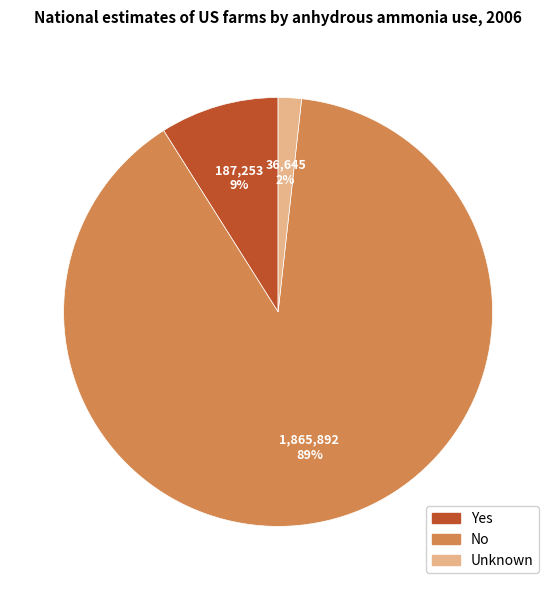

How many slices are in this pie chart?

3